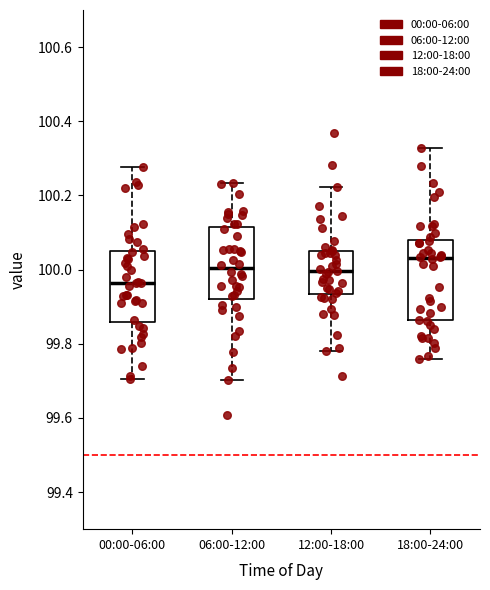

Reading left to right, transcribe this box plot: for each box, give where its median line is, the range the box spans, and where its two whiskers end, as read against the y-axis. The values are not printed on the chart, so give them approximately, as read against the axis.

00:00-06:00: median 99.96, box 99.86 to 100.04, whiskers 99.70 to 100.28
06:00-12:00: median 100.00, box 99.92 to 100.12, whiskers 99.70 to 100.24
12:00-18:00: median 100.00, box 99.94 to 100.06, whiskers 99.78 to 100.22
18:00-24:00: median 100.04, box 99.86 to 100.08, whiskers 99.76 to 100.32